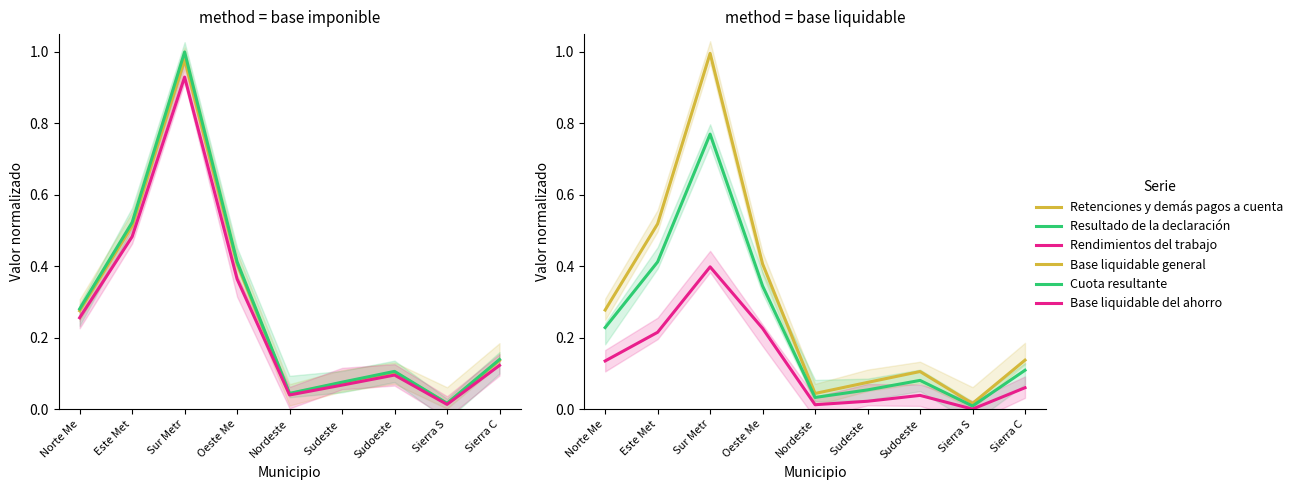

What is the maximum value for Base liquidable del ahorro?

0.4